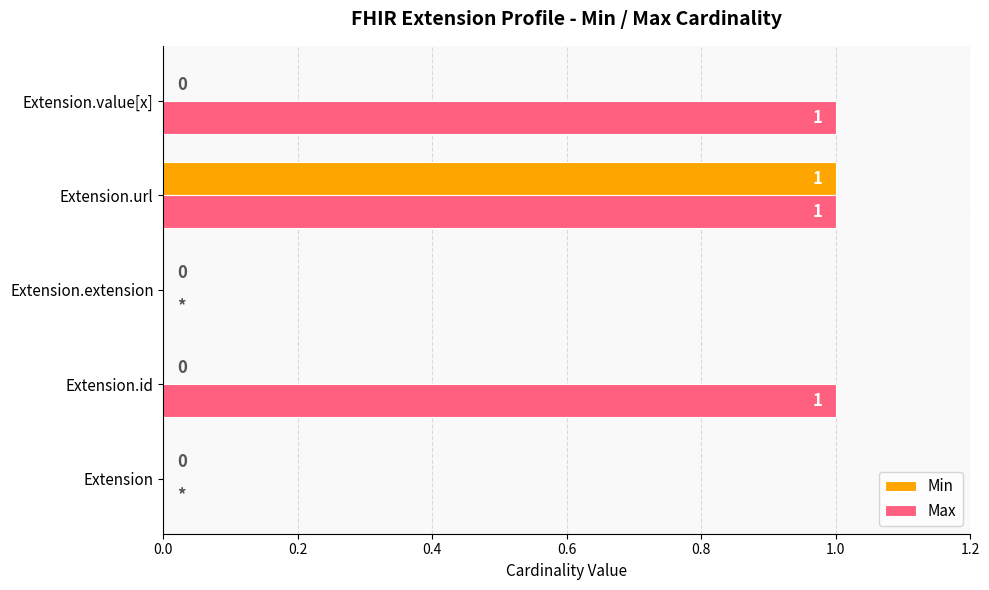

The value of Min at Extension.url is 2. True or false?

False